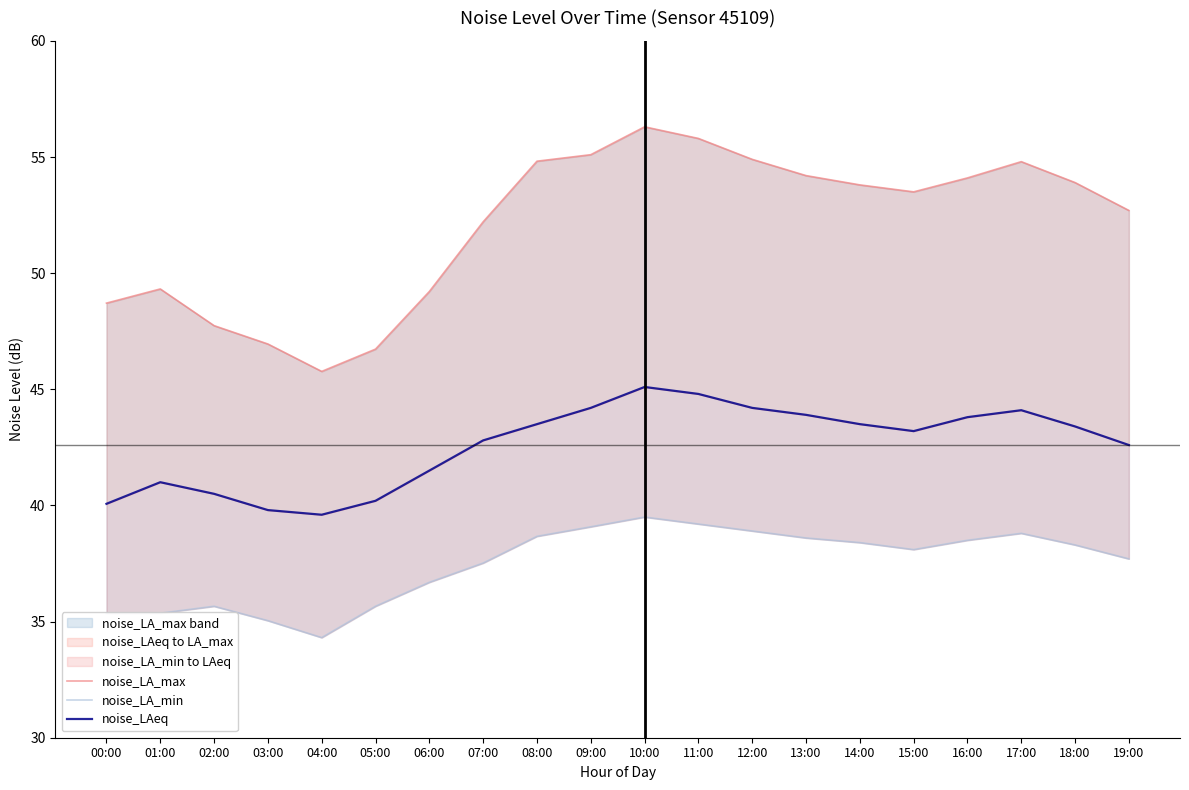

True or false: noise_LA_max and noise_LAeq intersect in this chart.

False